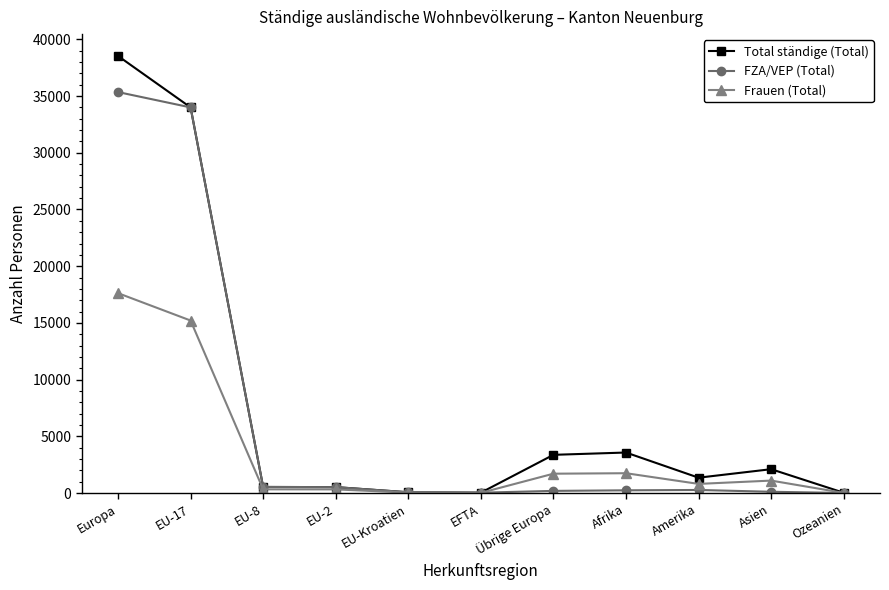

Which category has the highest value in the FZA/VEP (Total) series?

Europa